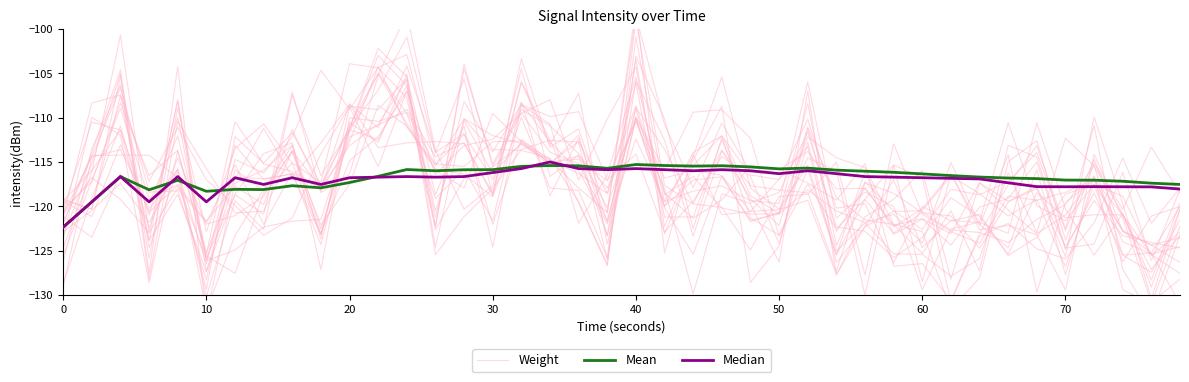

How many values in the Weight series exceed -118?

18